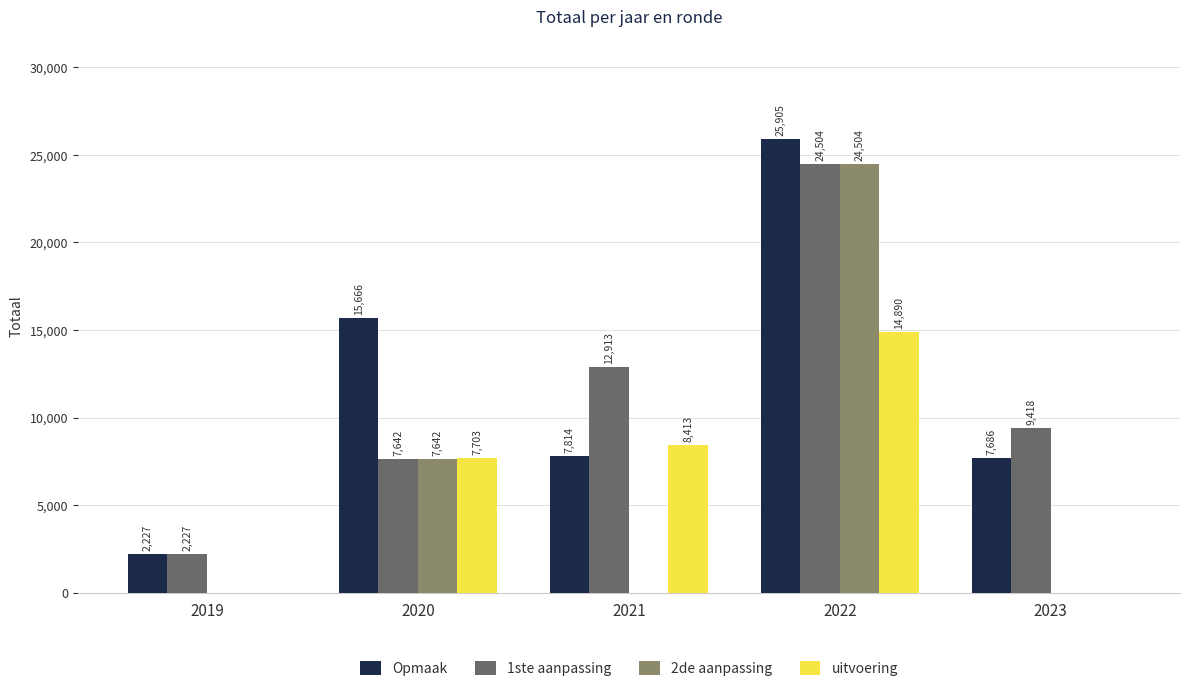

At which category is the sum across all series the highest?

2022